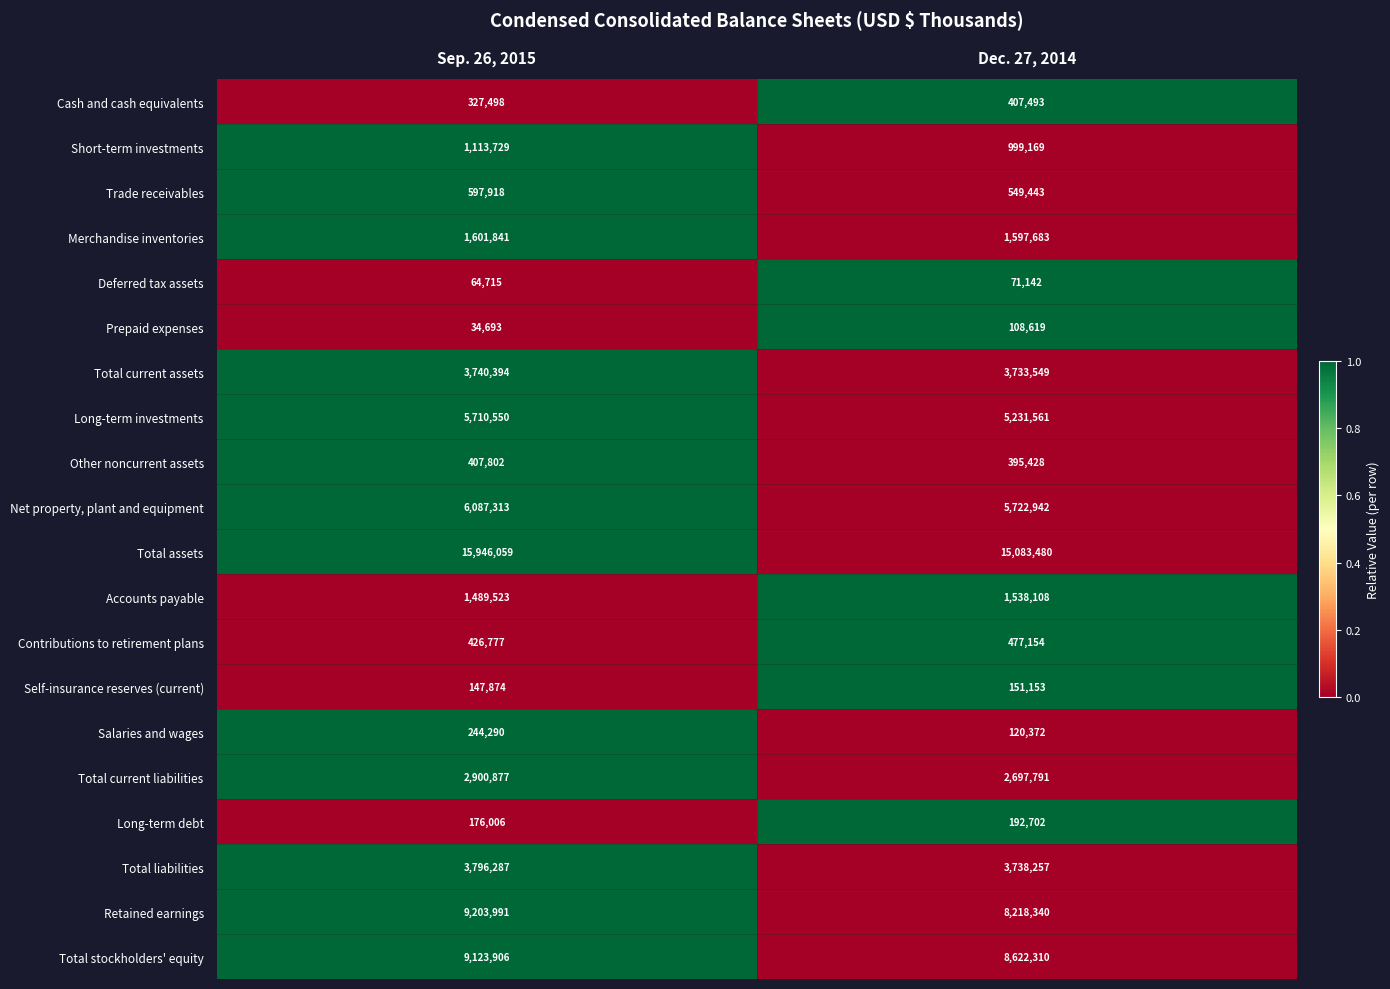

Count the number of data series in this chart.

20